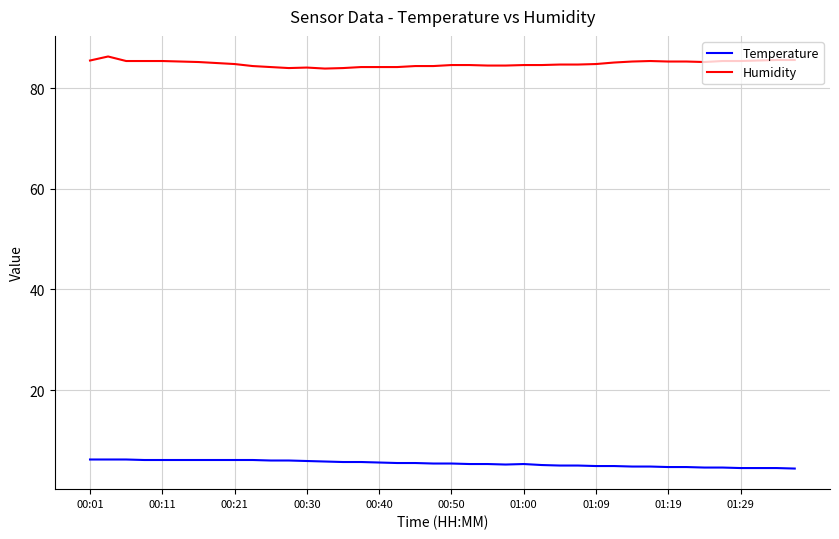

List the series in order of their peak value, lowest first.

Temperature, Humidity